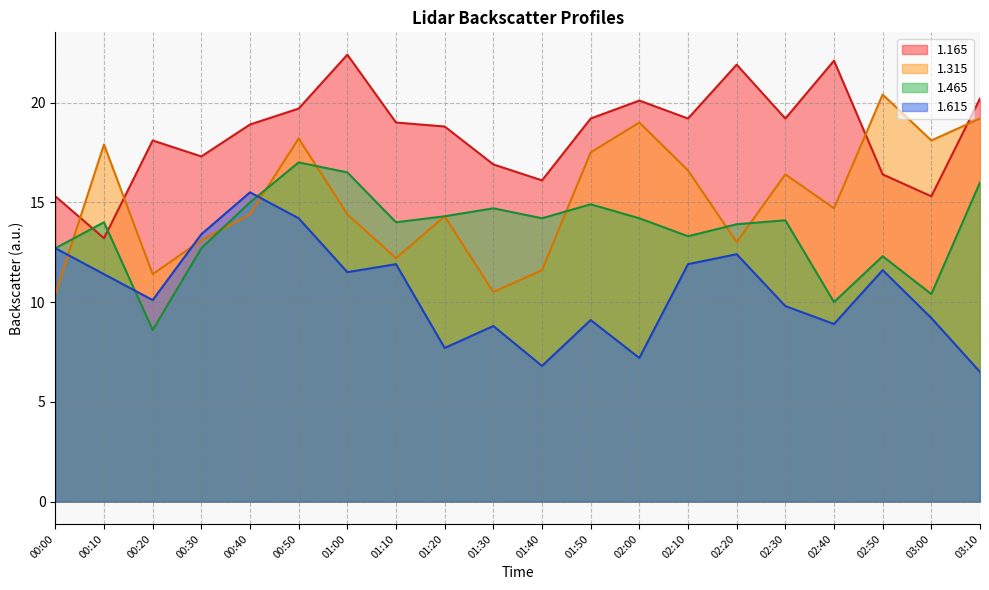

What position from the right is 03:10?

1